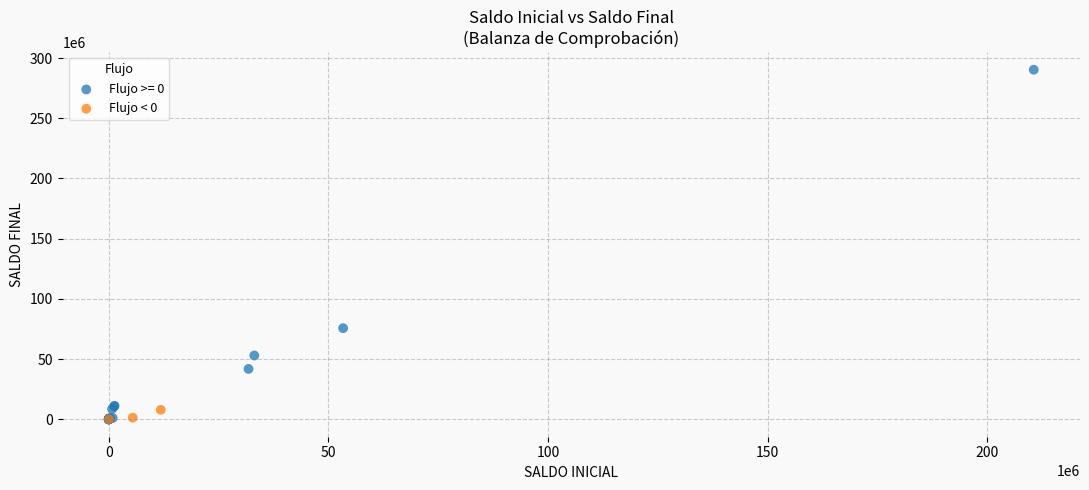

Which series reaches the maximum Y coordinate?

Flujo >= 0